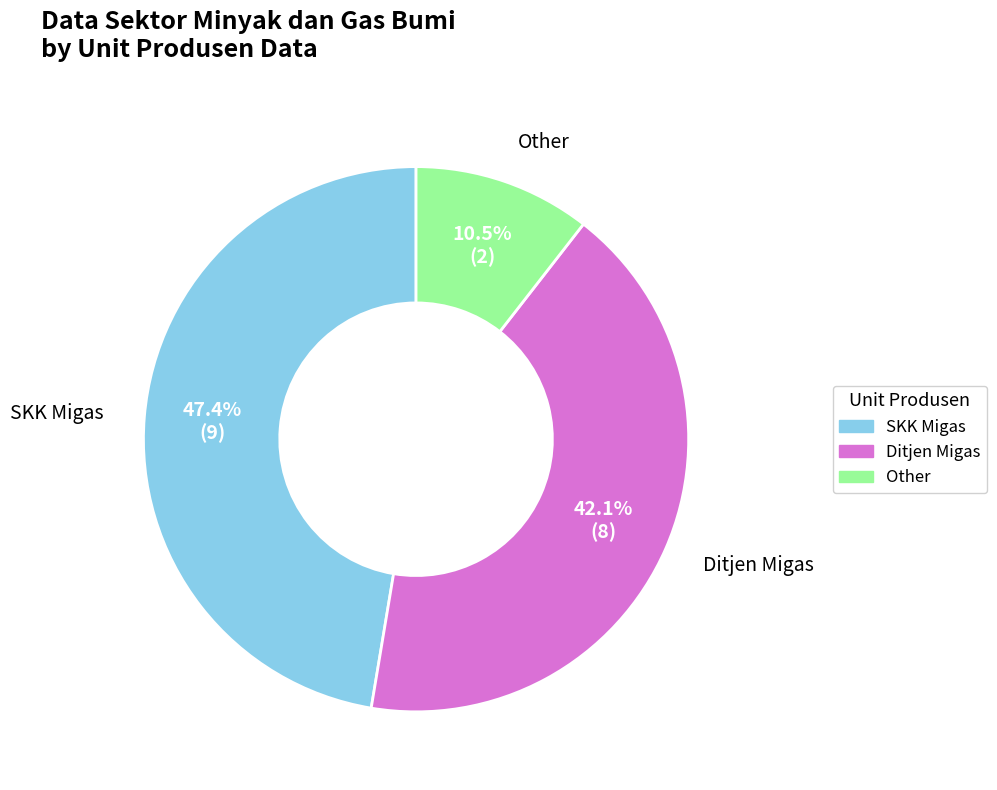

To the nearest percent, what is the difference between the Other and SKK Migas slice percentages?

37%